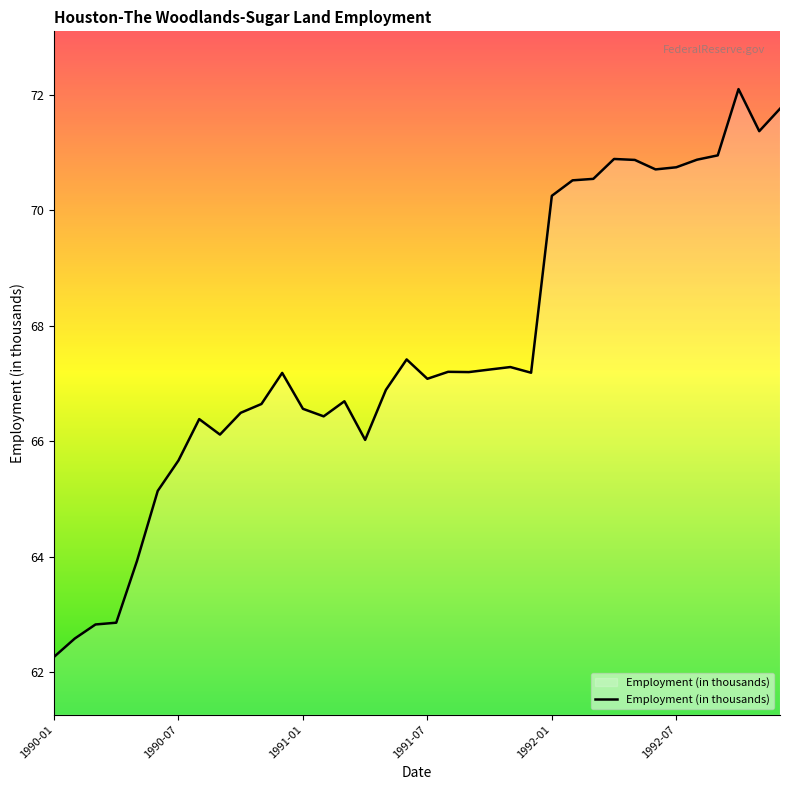

What is the difference between the maximum and minimum values?

9.8